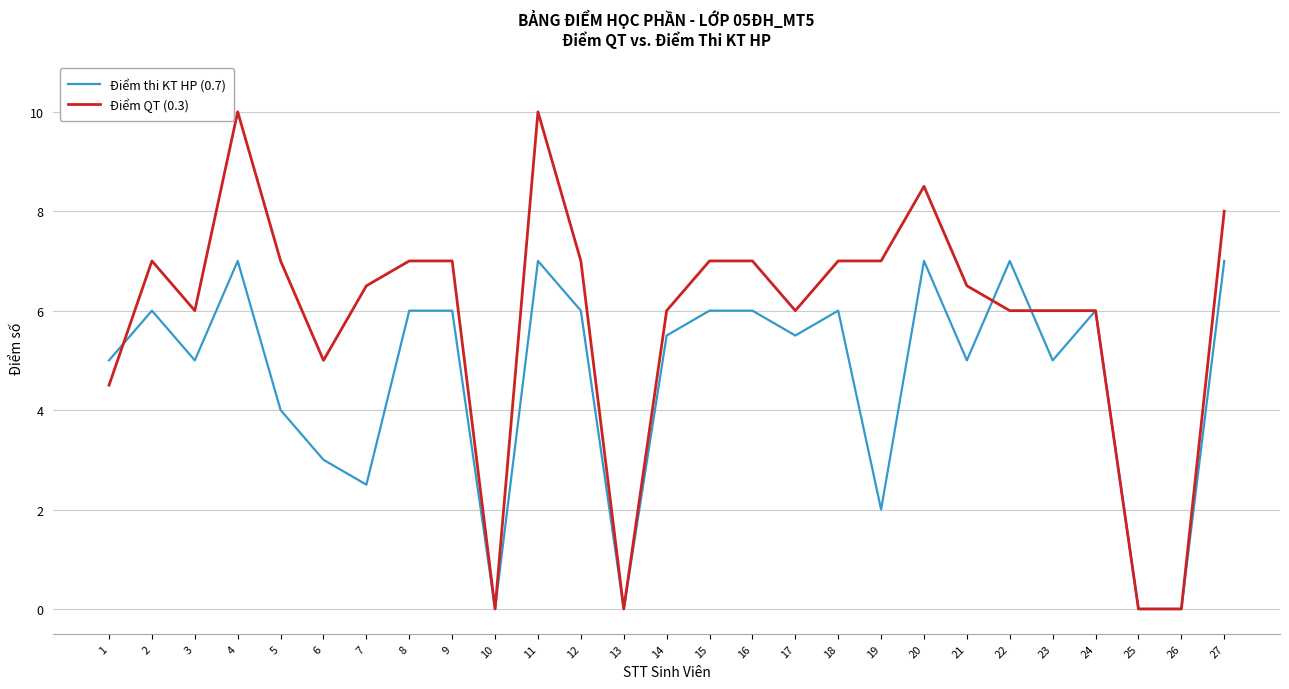

True or false: Điểm QT (0.3) and Điểm thi KT HP (0.7) intersect in this chart.

True